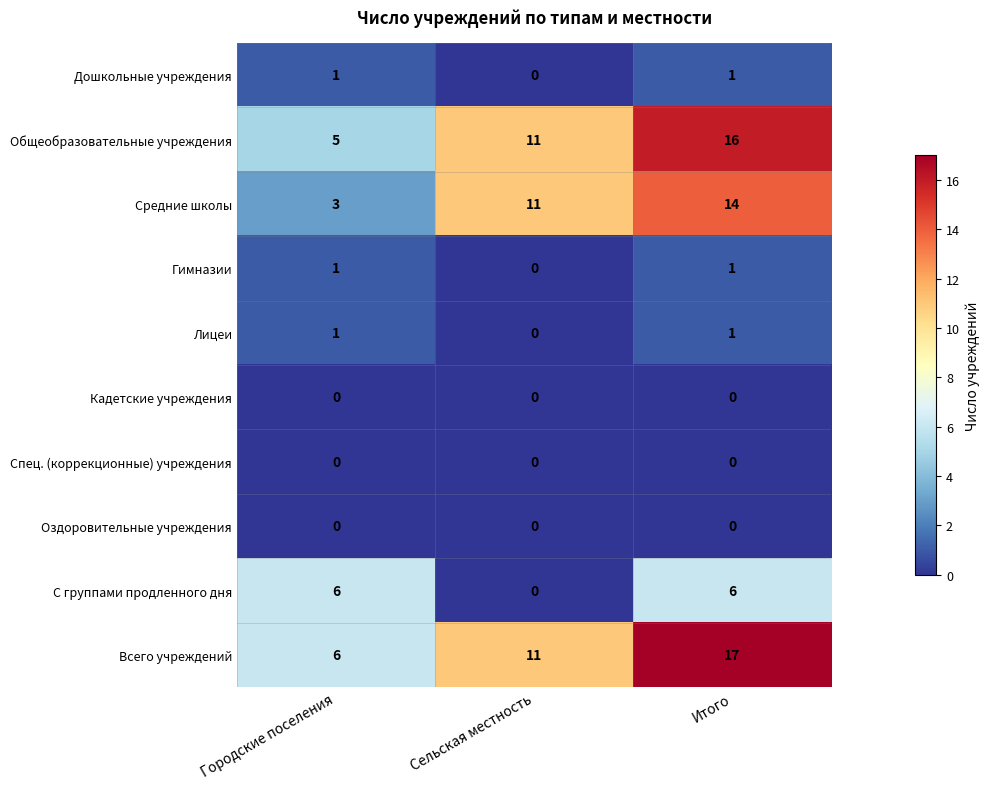

Reading left to right, transcribe all the data shown in this chart.

Дошкольные учреждения: 1	0	1
Общеобразовательные учреждения: 5	11	16
Средние школы: 3	11	14
Гимназии: 1	0	1
Лицеи: 1	0	1
Кадетские учреждения: 0	0	0
Спец. (коррекционные) учреждения: 0	0	0
Оздоровительные учреждения: 0	0	0
С группами продленного дня: 6	0	6
Всего учреждений: 6	11	17